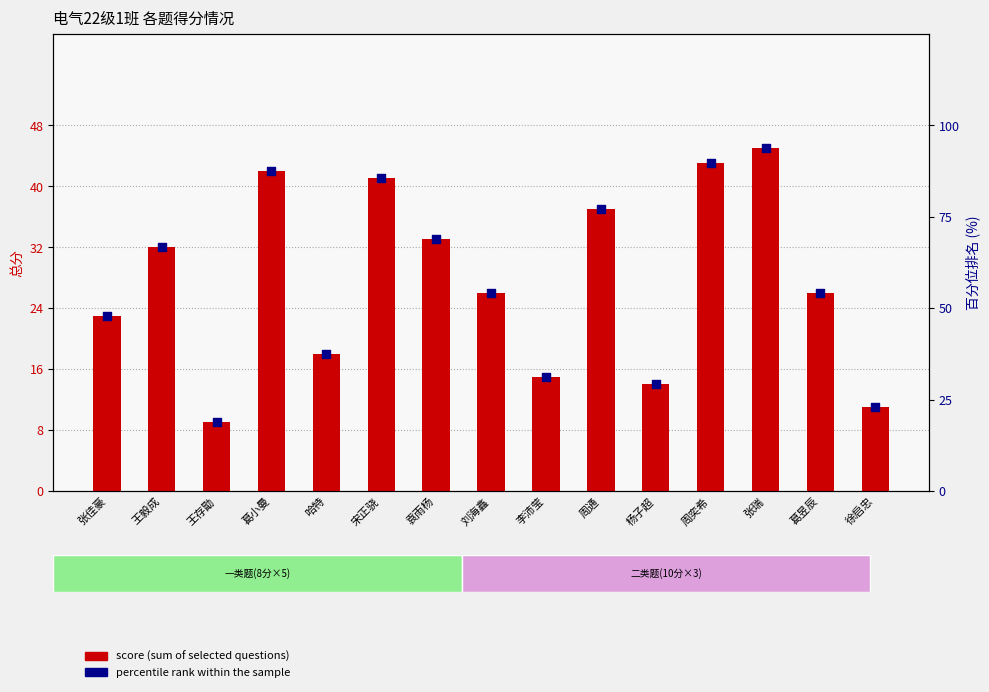

Which series has the largest total across all categories?

percentile rank within the sample